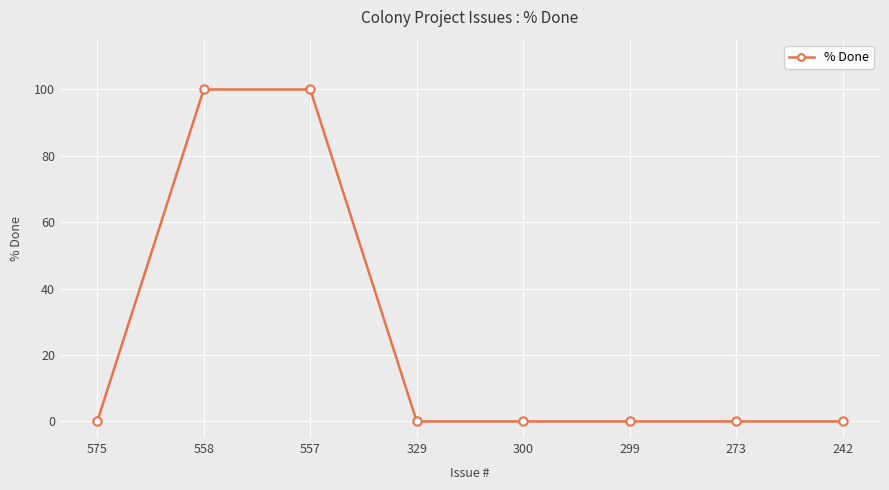

What is the difference between the maximum and minimum values?

100